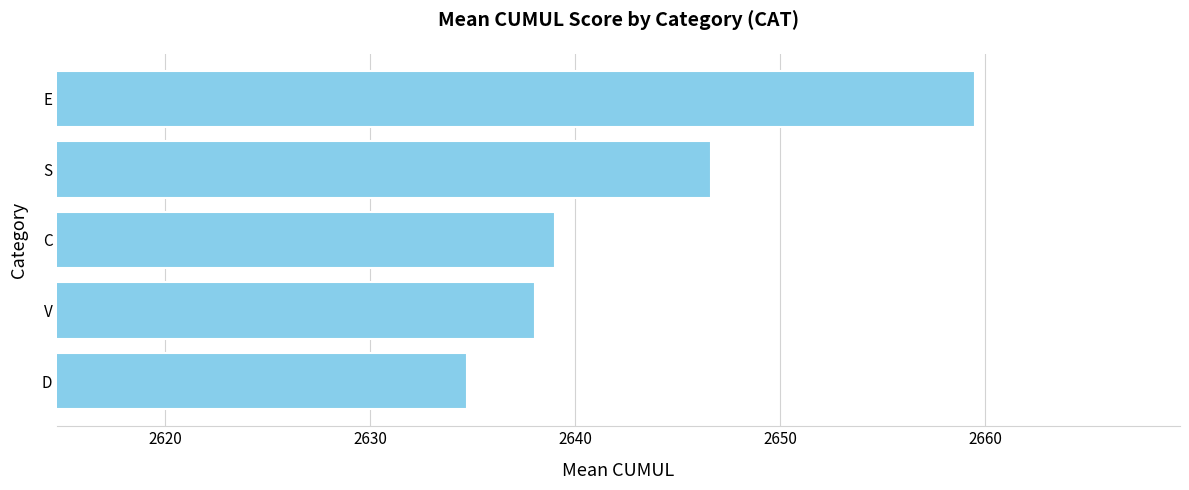

What is the minimum value shown in the chart?

2634.8